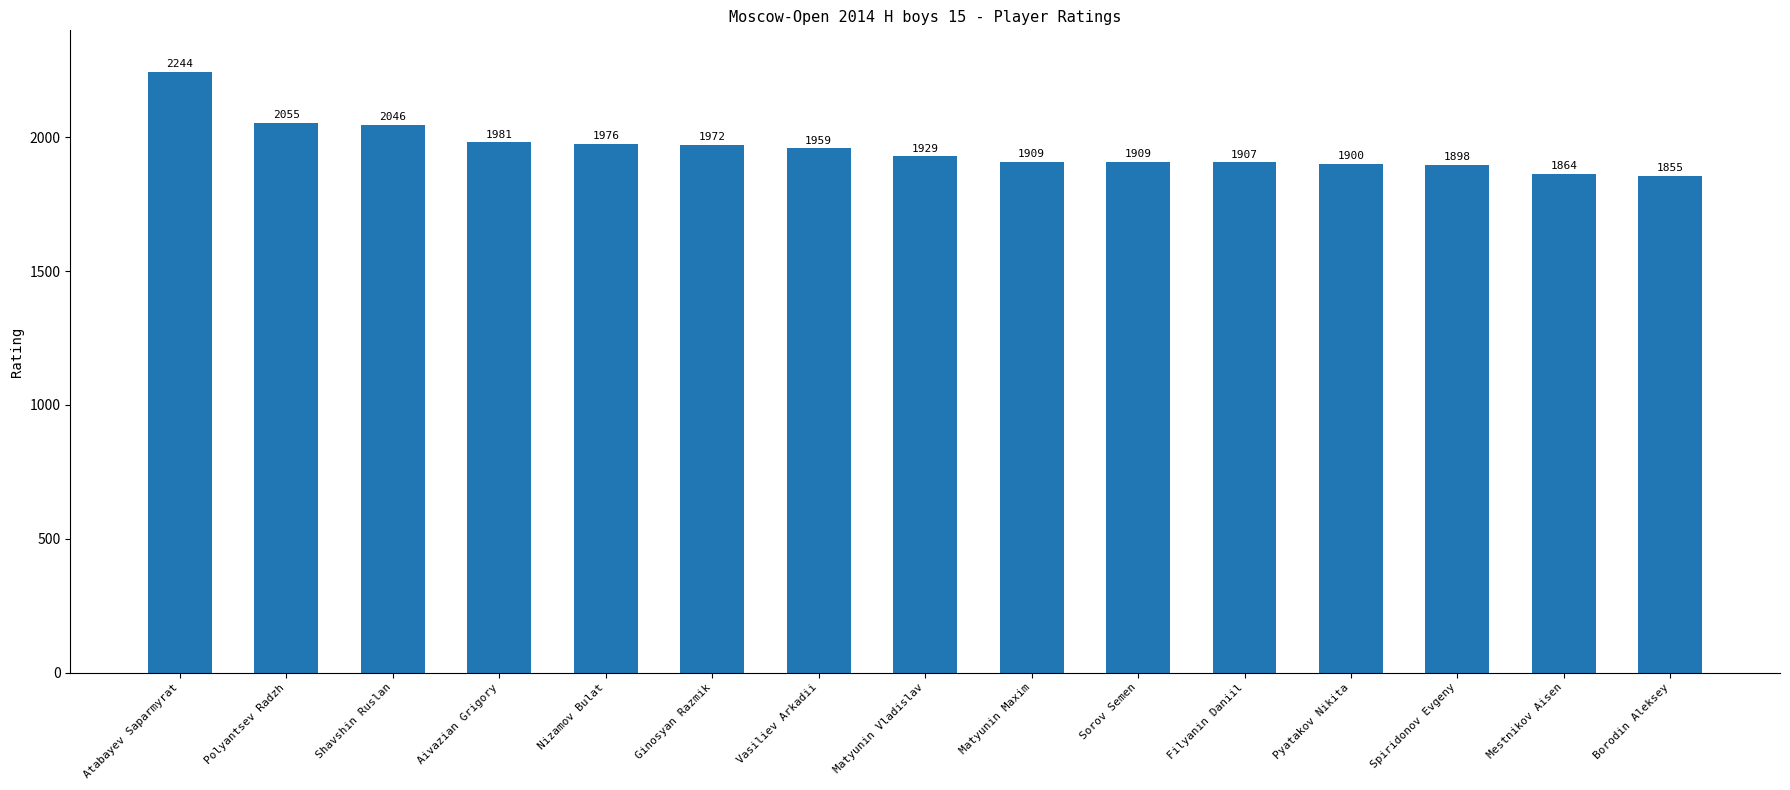

Reading right to left, what are all the values shown in this chart?

1855	1864	1898	1900	1907	1909	1909	1929	1959	1972	1976	1981	2046	2055	2244